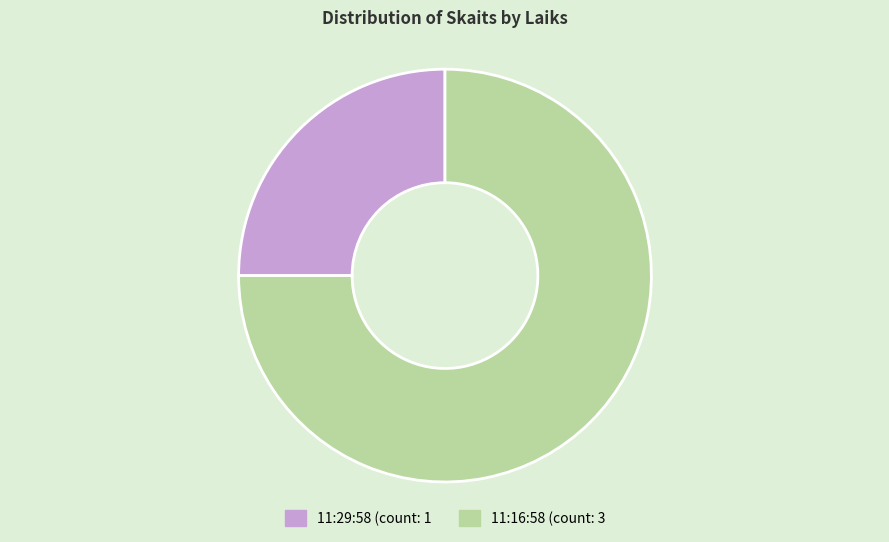

Rank the categories by value from lowest to highest.

11:29:58, 11:16:58